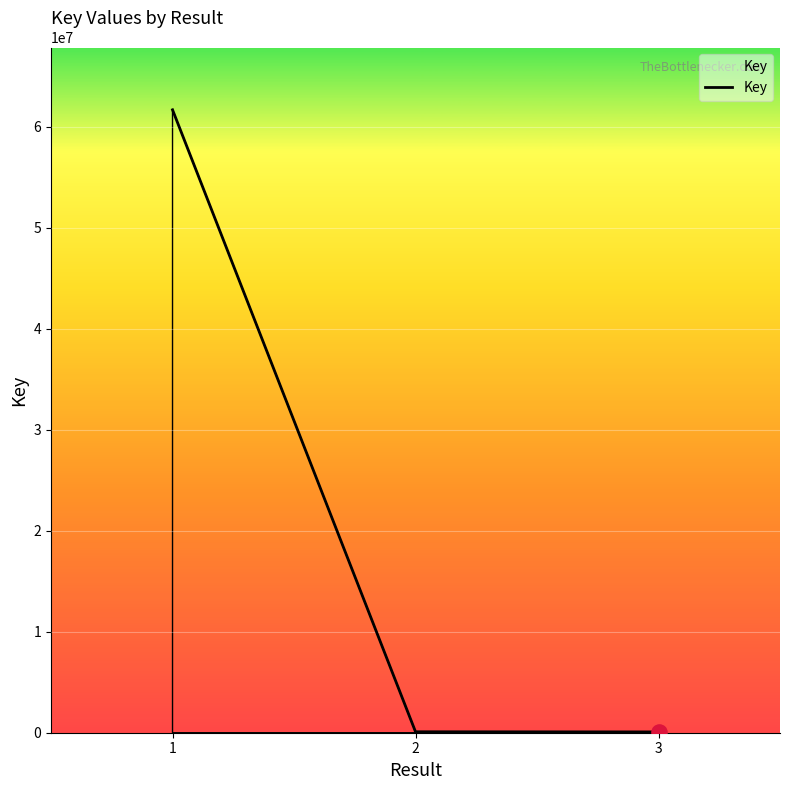

Which has a higher value, 1 or 3?

1